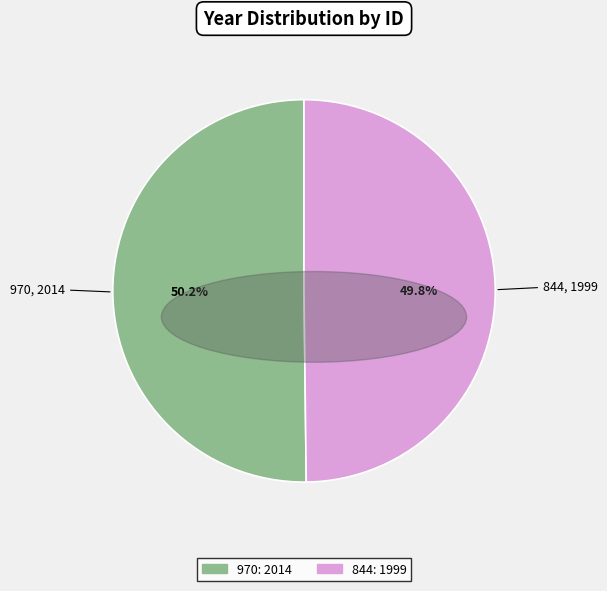

The 970 slice represents 63% of the pie. True or false?

False